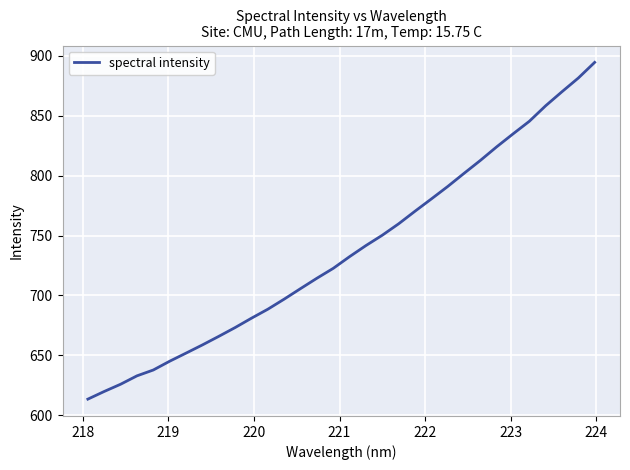

What is the greatest value displayed?

894.5